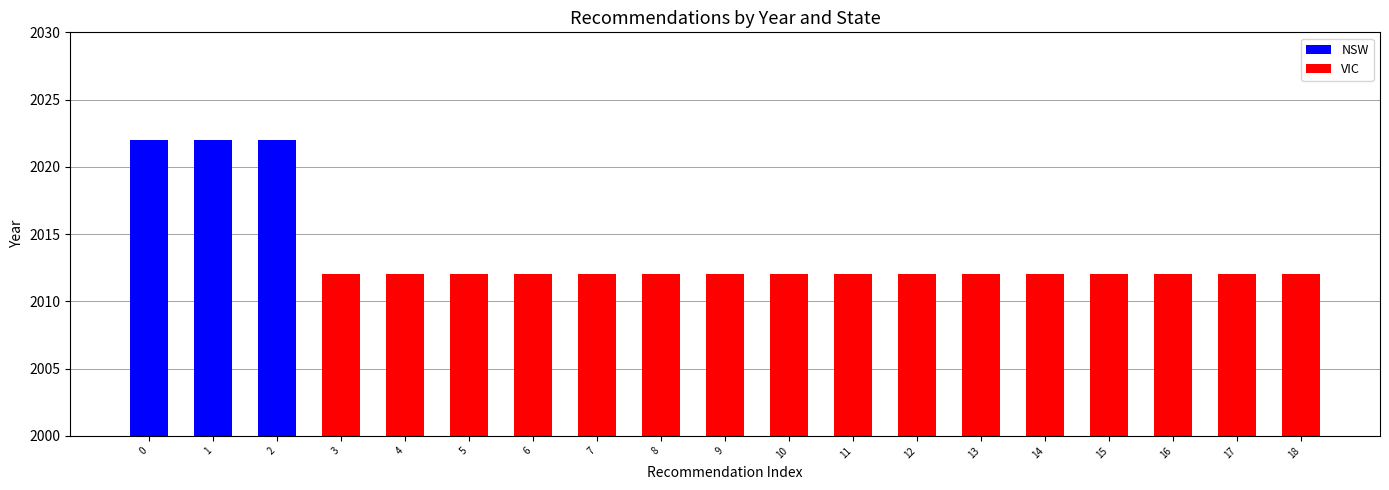

How many groups of bars are there?

19